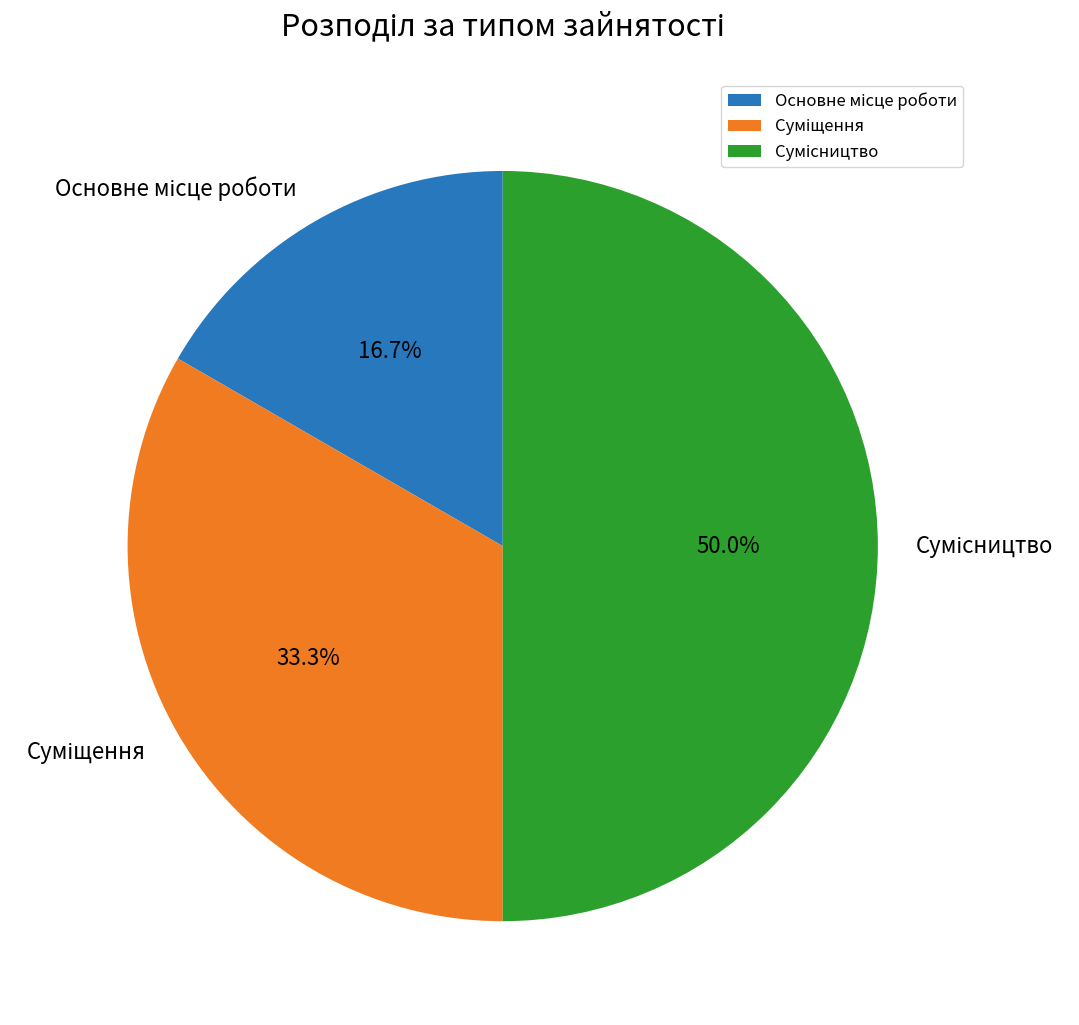

To the nearest percent, what is the difference between the Основне місце роботи and Сумісництво slice percentages?

33%